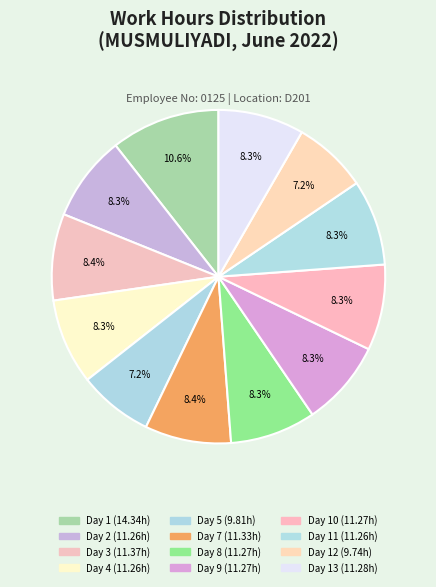

What is the largest slice in the pie chart?

Day 1